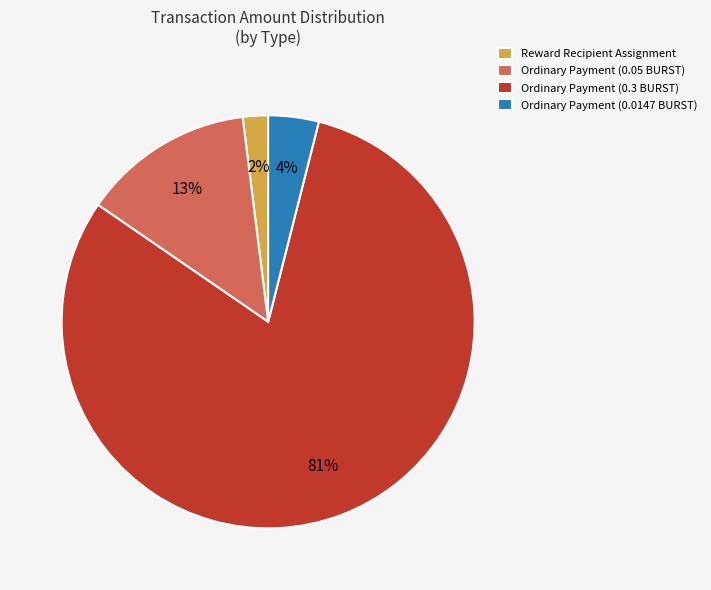

Which slice is the smallest?

Reward Recipient Assignment